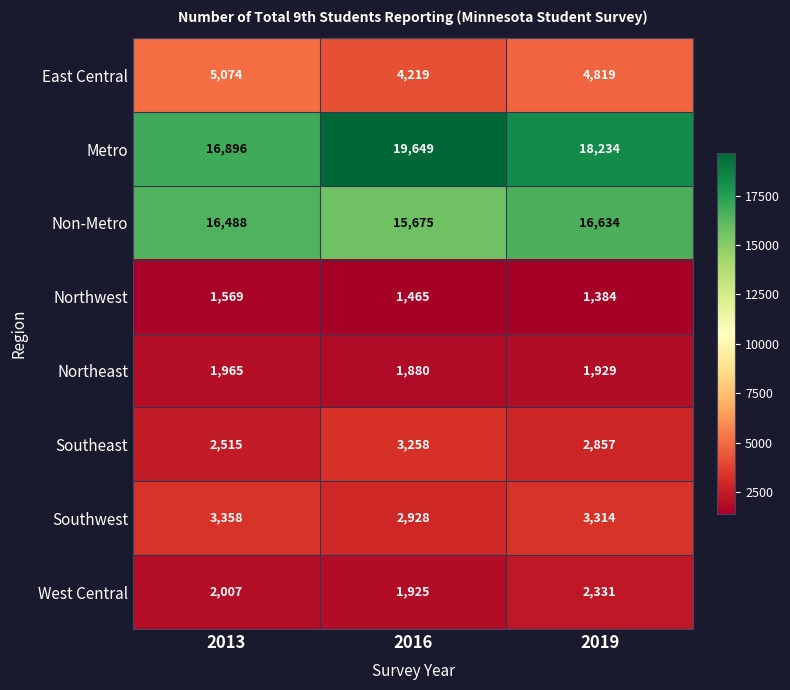

What is the total value across all series at 2019?

51502